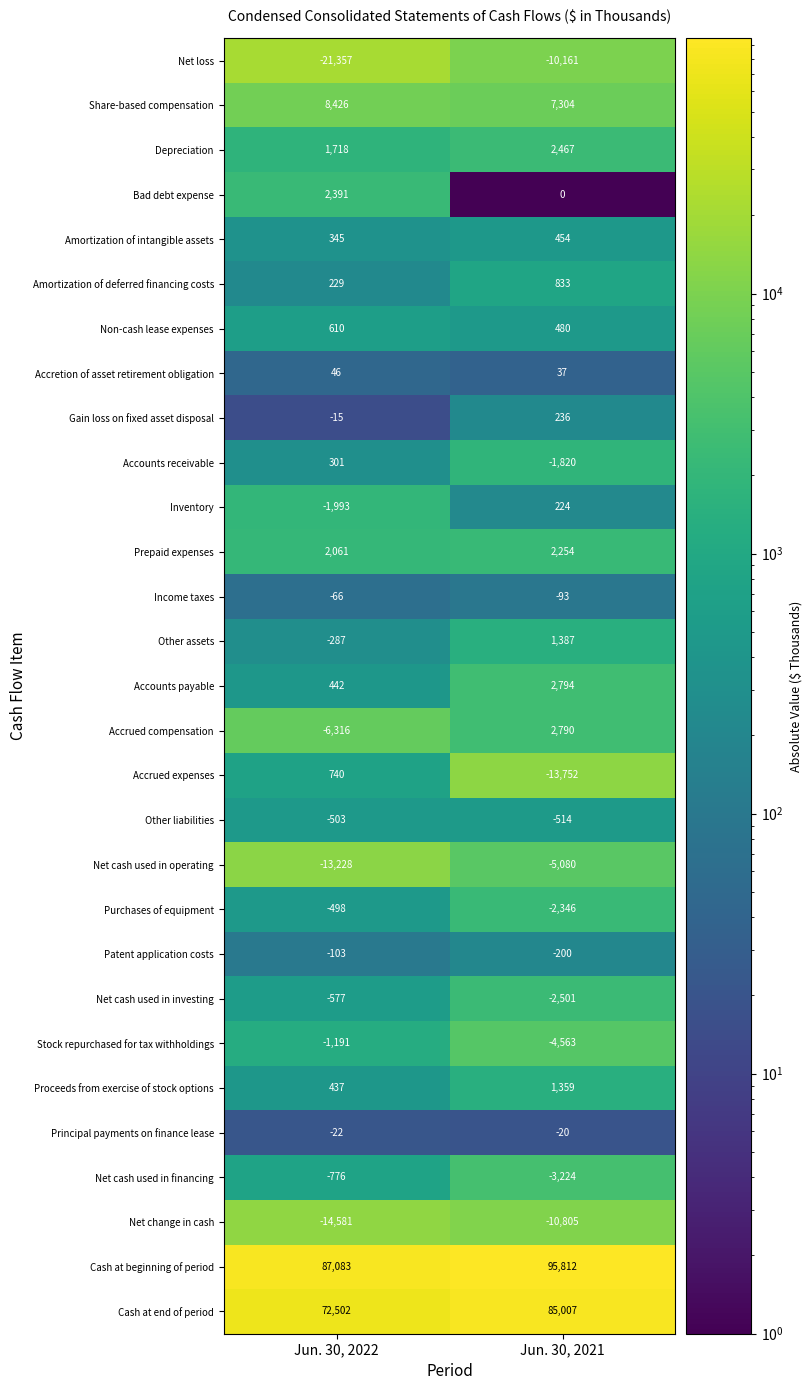

What is the maximum value shown in the chart?

95812